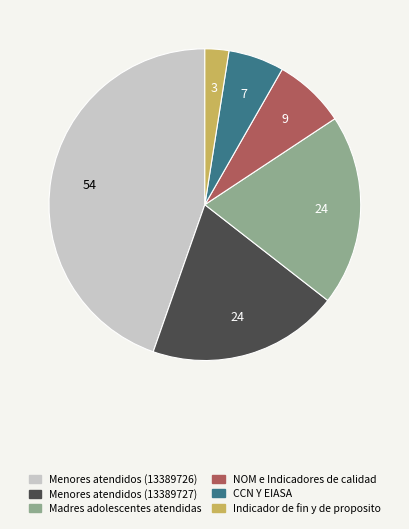

Is CCN Y EIASA the majority of the pie?

No